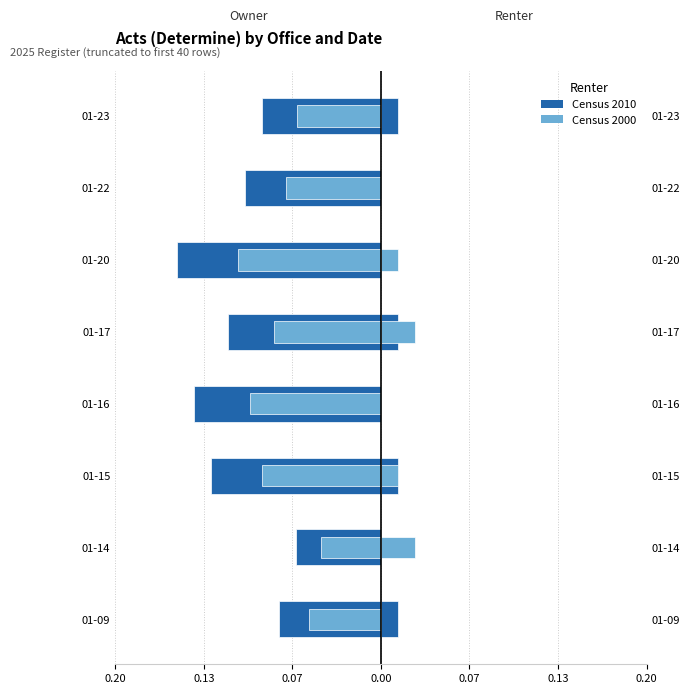

How many Tecnica (Census 2000) values are between 0 and 1?

8